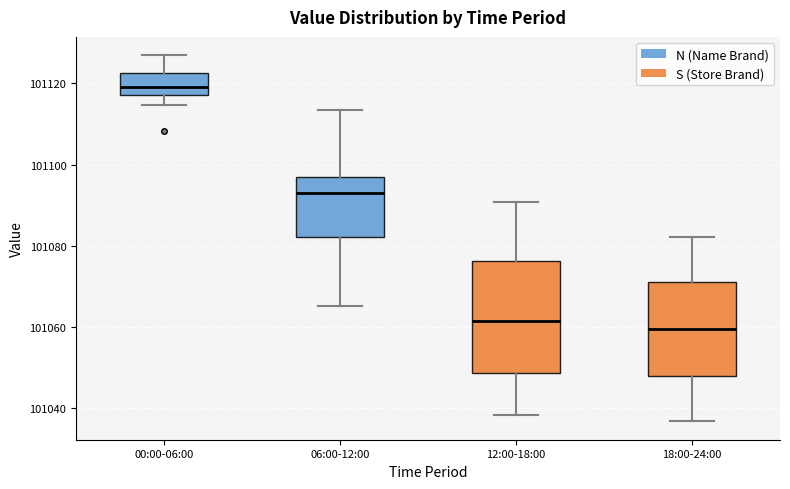

Where does the median line of the box for 12:00-18:00 sit on the y-axis? The values are not printed on the chart, so give them approximately, as read against the axis.

101062